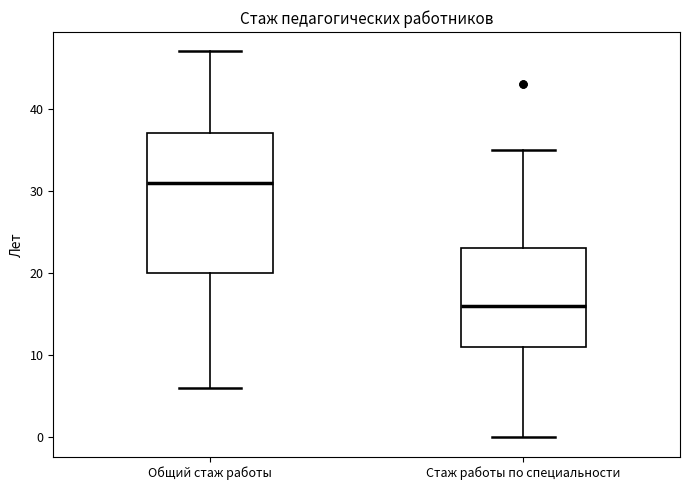

Comparing the boxes themselves (not the whiskers), which one is the tallest?

Общий стаж работы